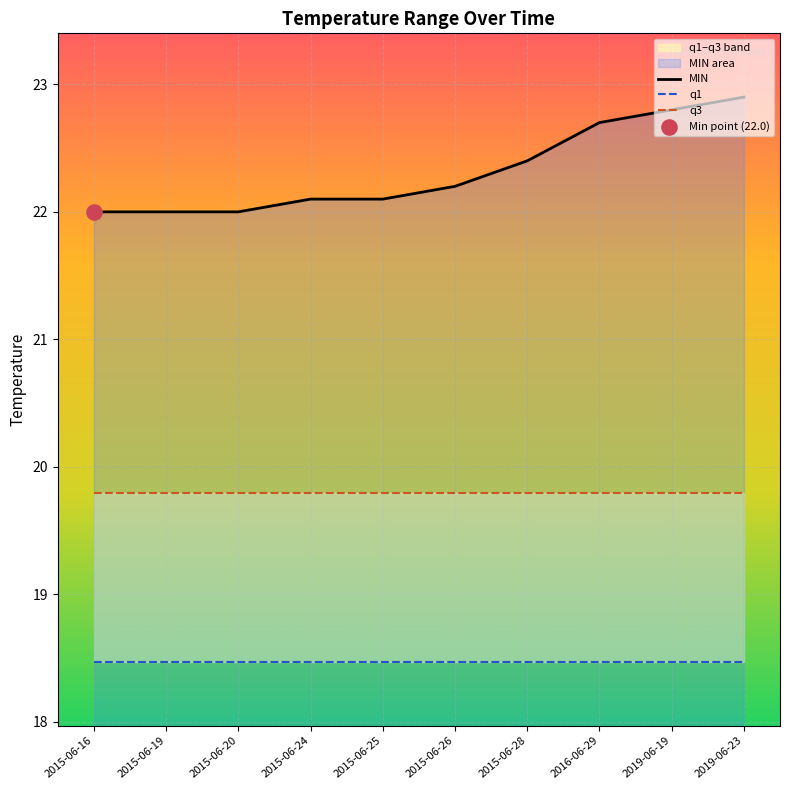

At which category is the sum across all series the highest?

2019-06-23